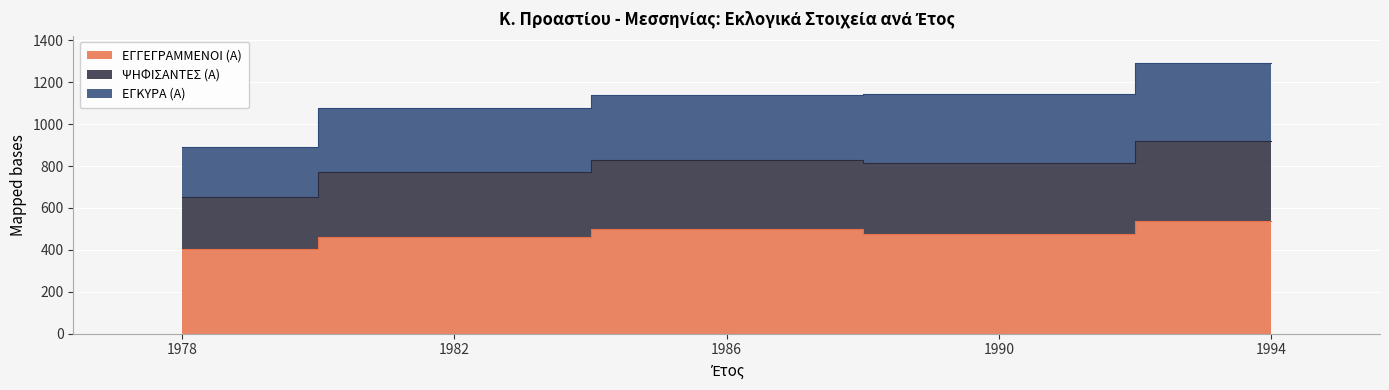

The ΕΓΚΥΡΑ (Α) series shows 404 at 1978. True or false?

True